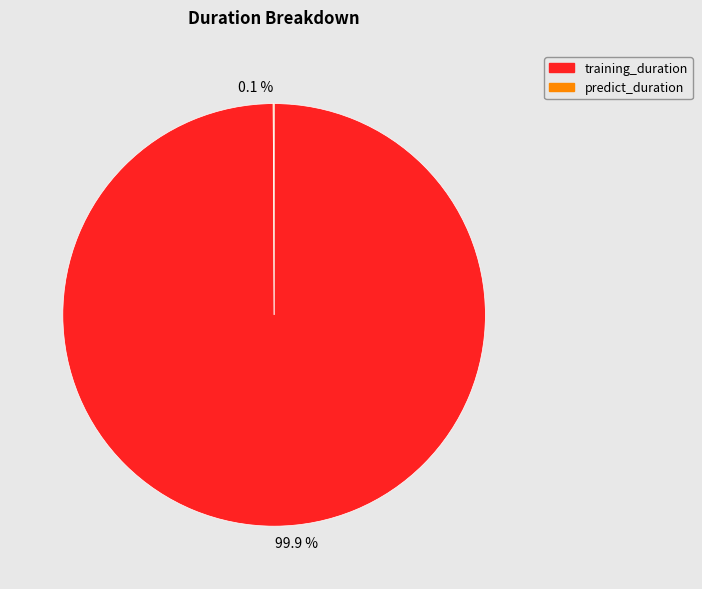

What is the majority slice?

training_duration